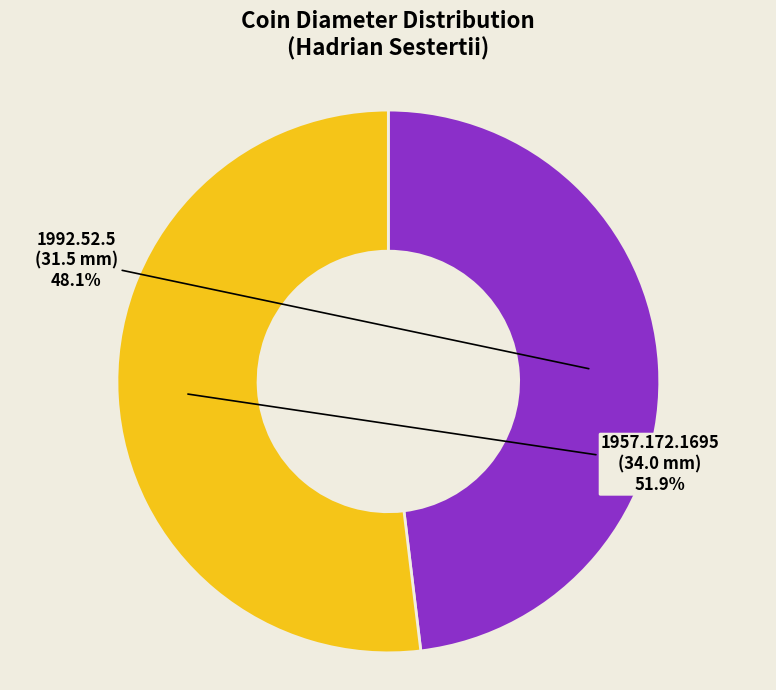

To the nearest percent, what is the difference between the largest and smallest slice percentages?

4%